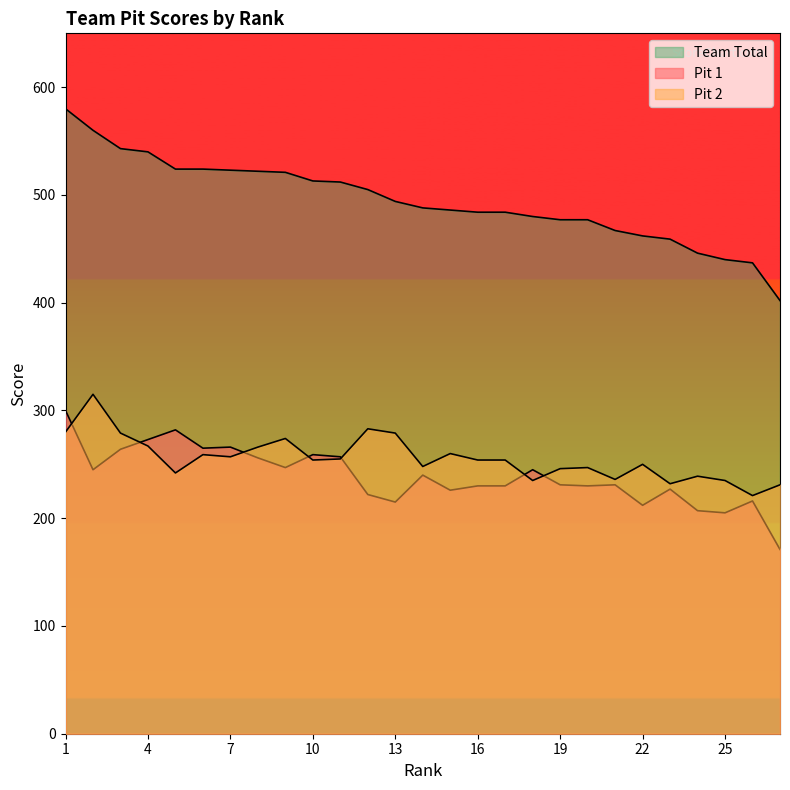

List the series in order of their peak value, highest first.

Team Total, Pit 2, Pit 1